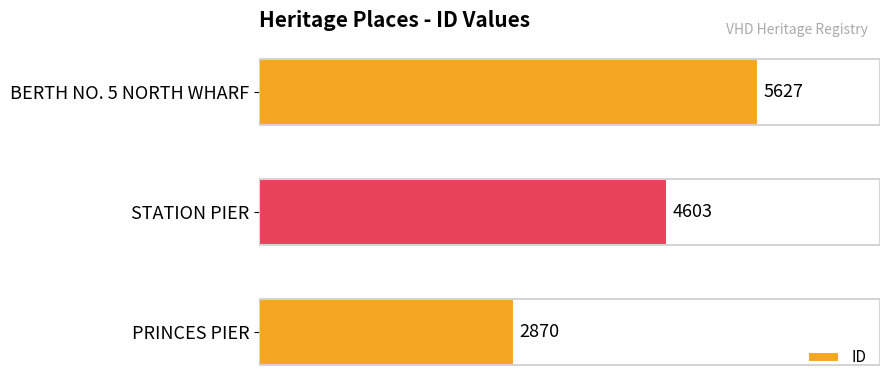

How many bars are there in total?

3